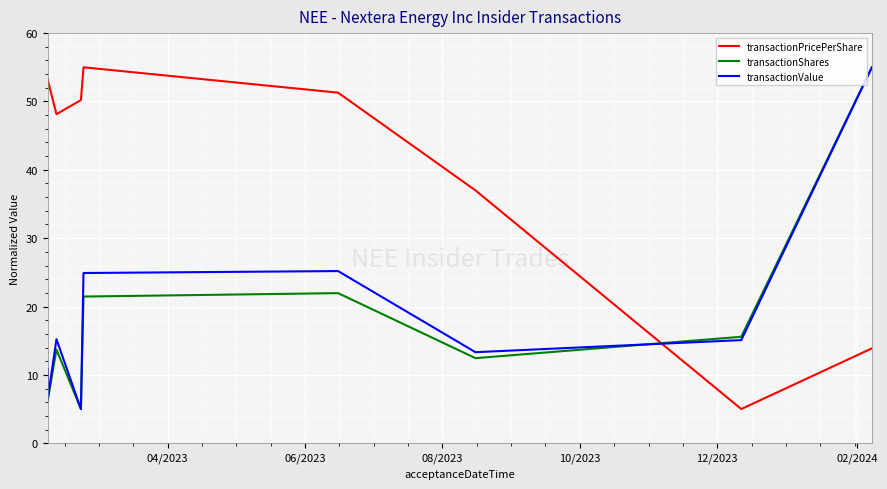

What is the maximum value shown in the chart?

55.0